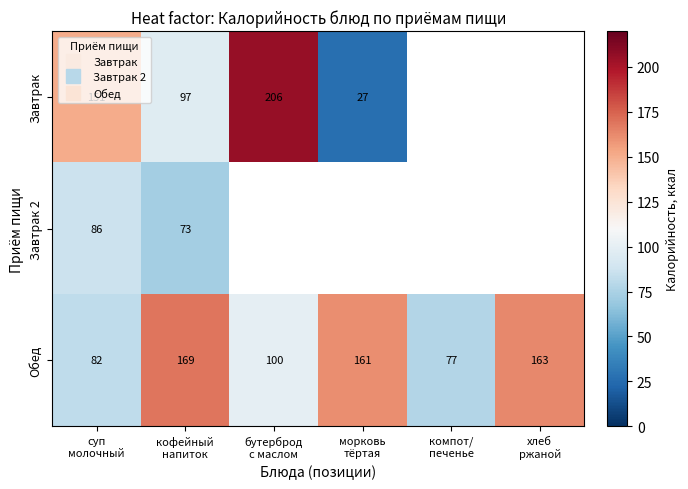

Which has a higher value, суп
молочный or хлеб
ржаной?

хлеб
ржаной